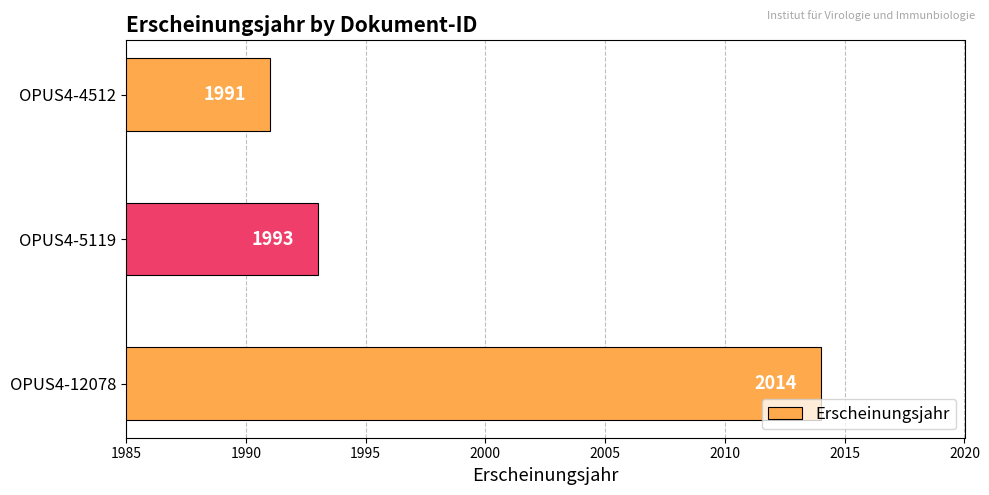

Read the value at OPUS4-5119, to the nearest 5.

1995